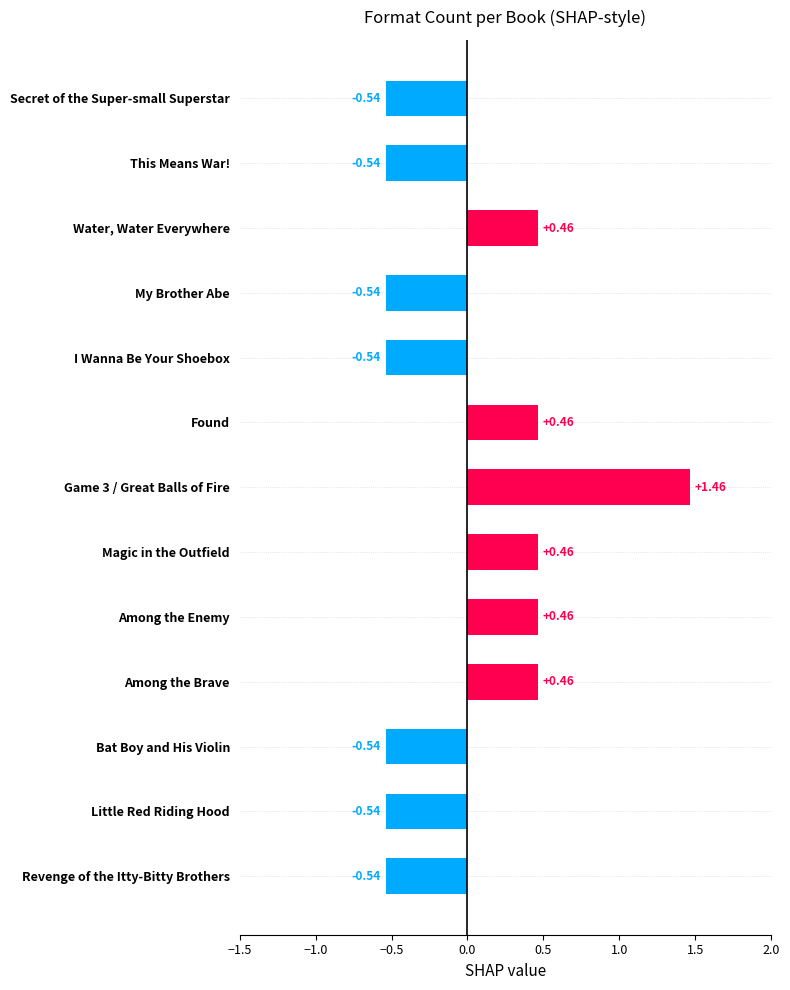

Count the number of values greater than 0.

6